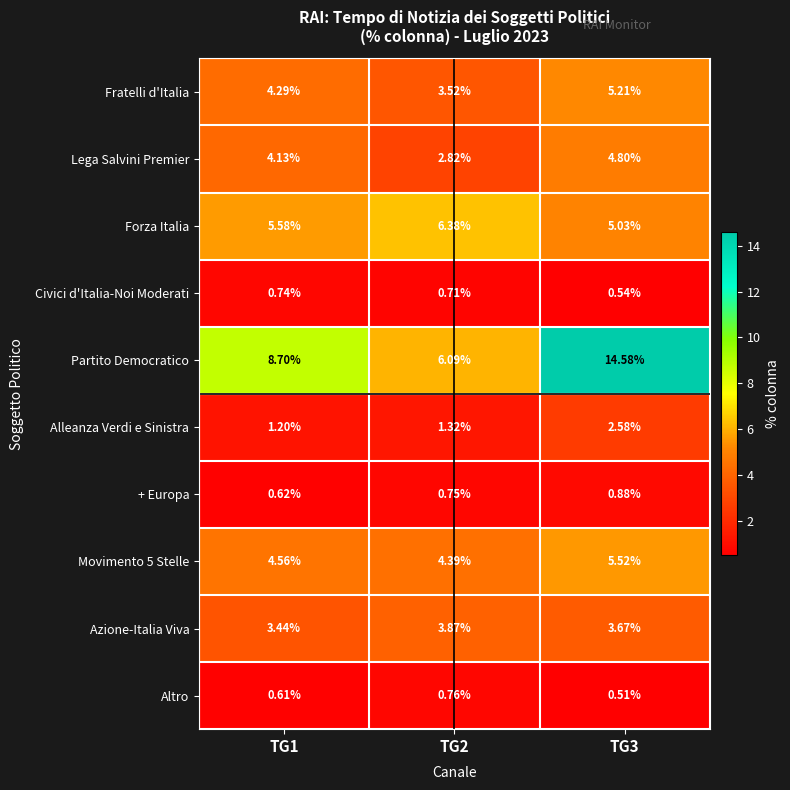

Which series changed the most between TG1 and TG3?

Partito Democratico